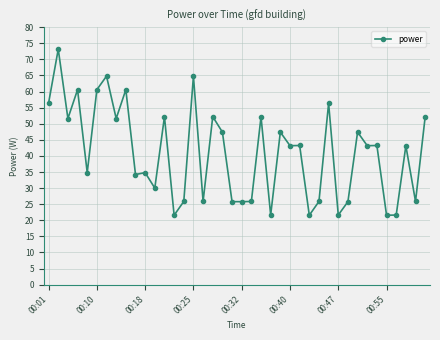

What is the maximum value shown in the chart?

73.2